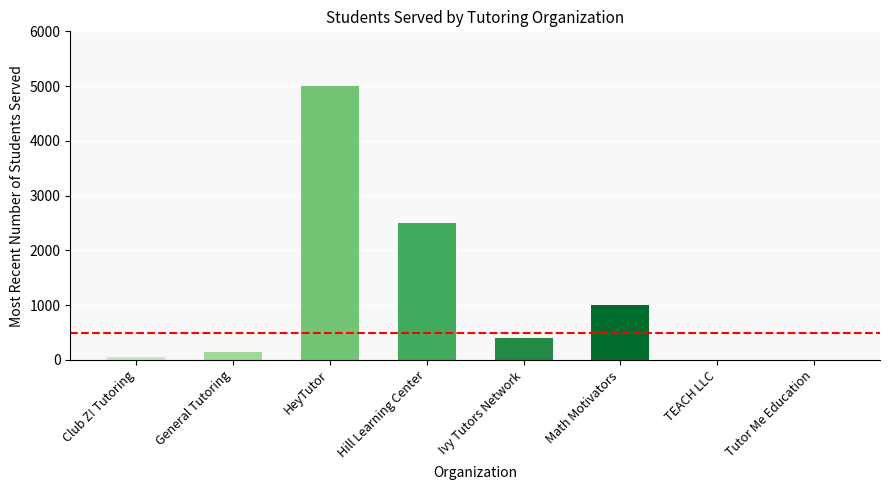

What is the average value of the Students Served series?

1137